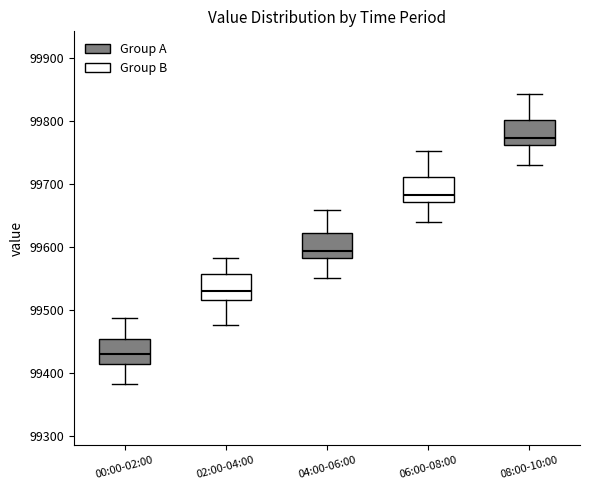

Which box has the lowest median line?

00:00-02:00